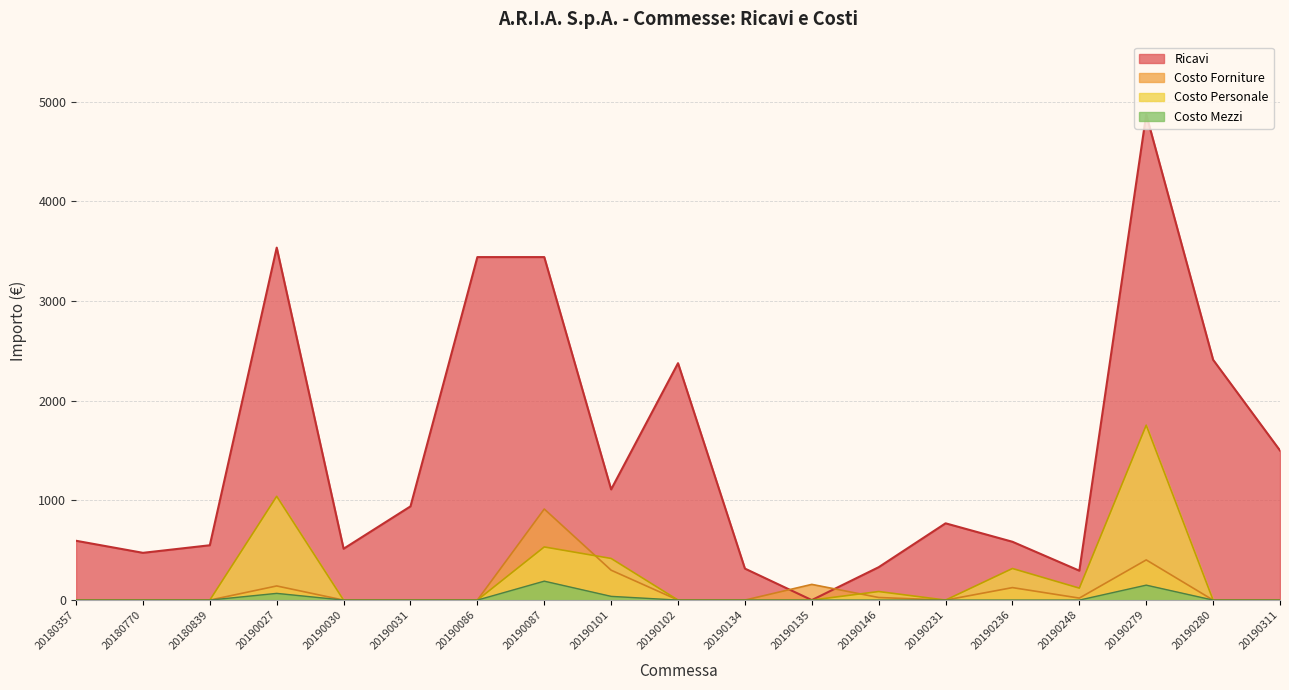

True or false: Ricavi and Costo Mezzi intersect in this chart.

False